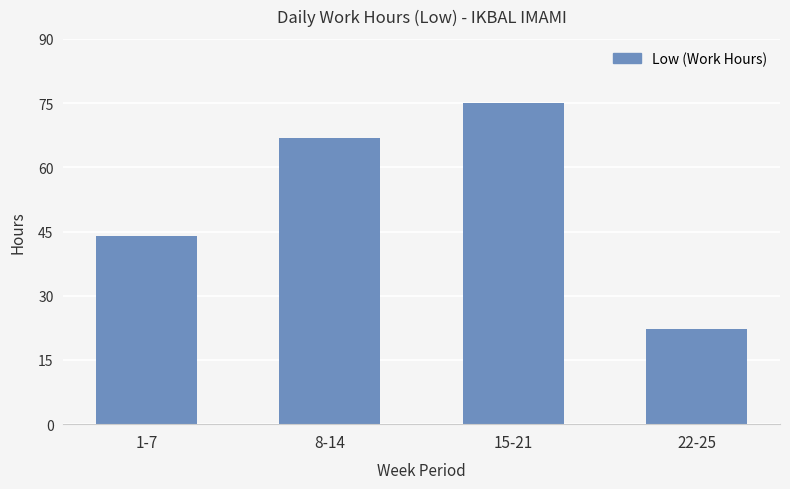

List the labels in order of value, smallest first.

22-25, 1-7, 8-14, 15-21